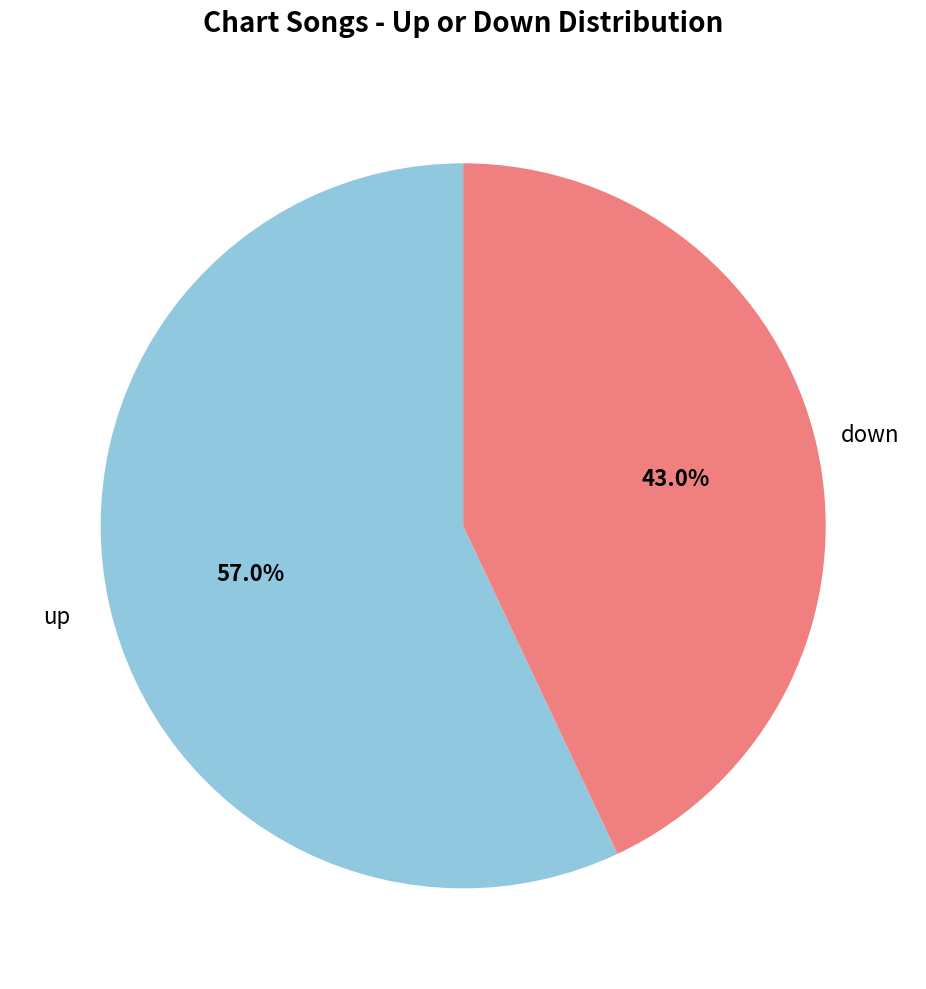

How many slices are in this pie chart?

2